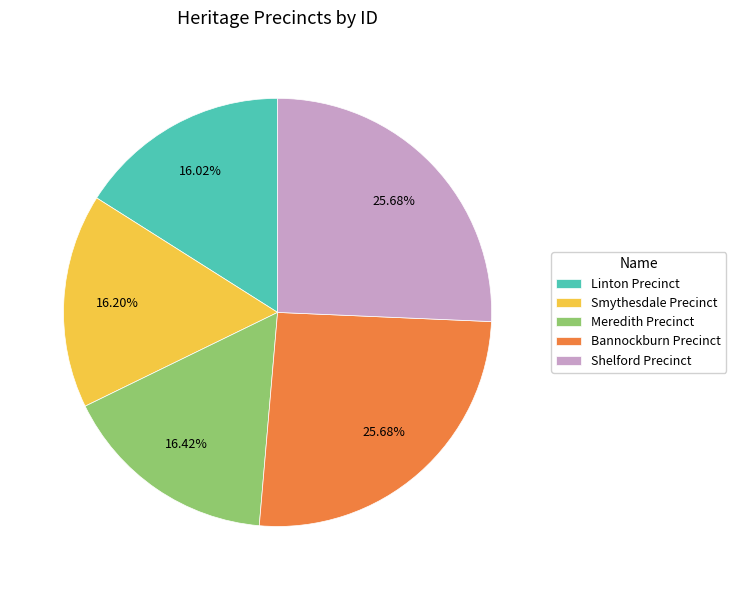

Approximately how many times larger is the value at Bannockburn Precinct compared to Shelford Precinct?

1.0